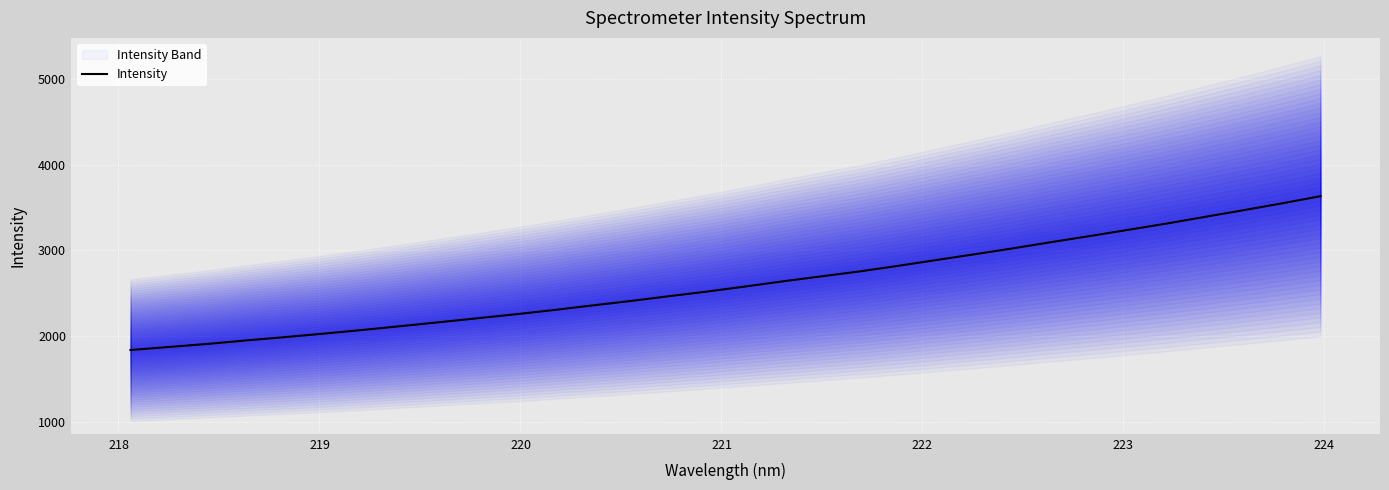

What is the difference between the maximum and minimum values?

1795.5